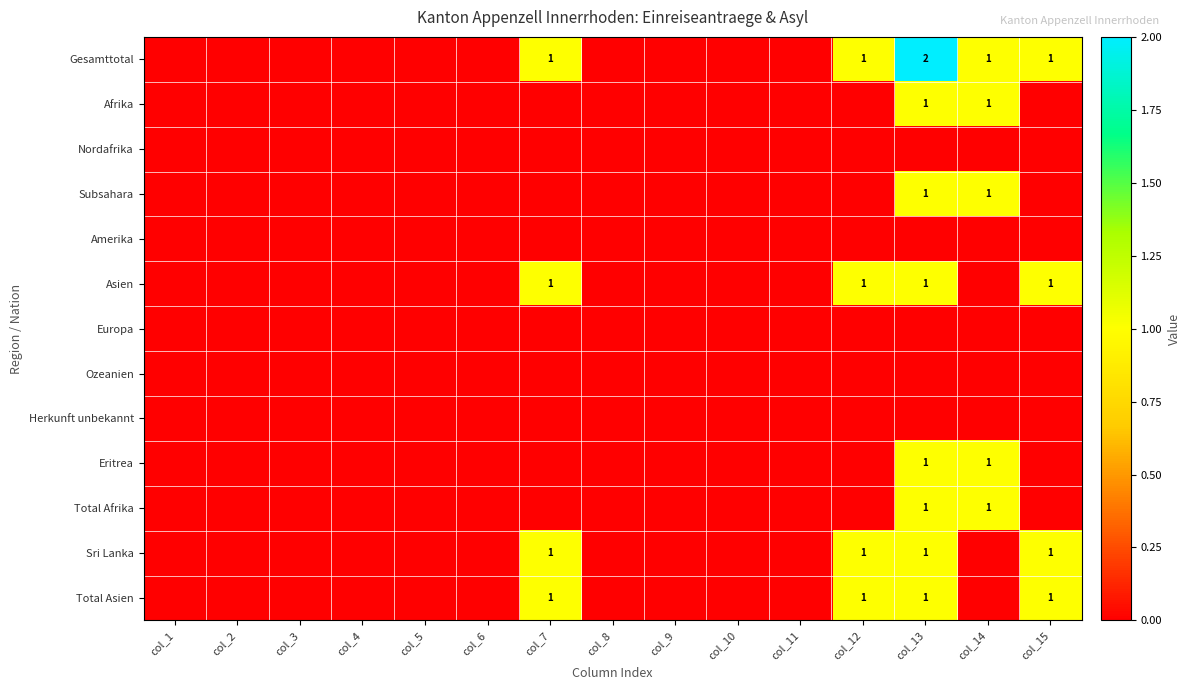

Rank the series at col_15 from lowest to highest value.

Afrika, Nordafrika, Subsahara, Amerika, Europa, Ozeanien, Herkunft unbekannt, Eritrea, Total Afrika, Gesamttotal, Asien, Sri Lanka, Total Asien